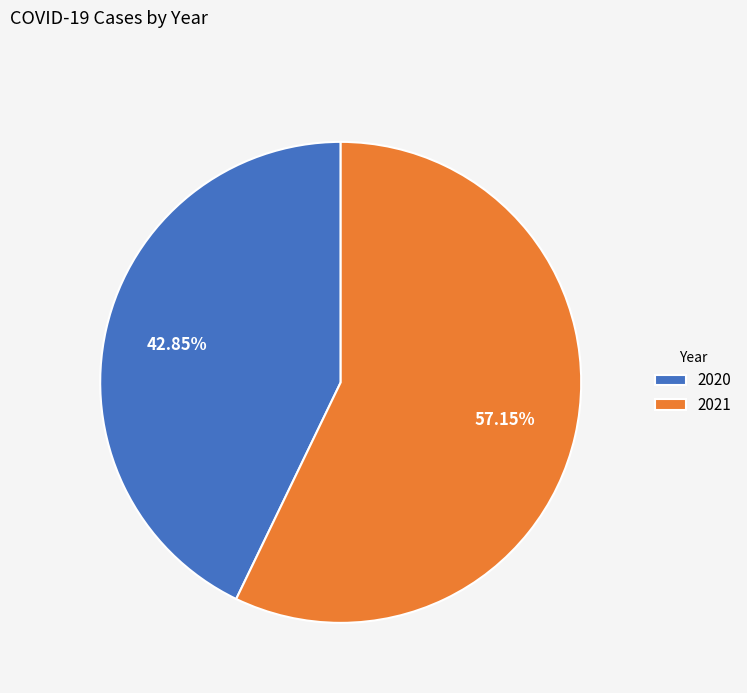

Which slice is the smallest?

2020